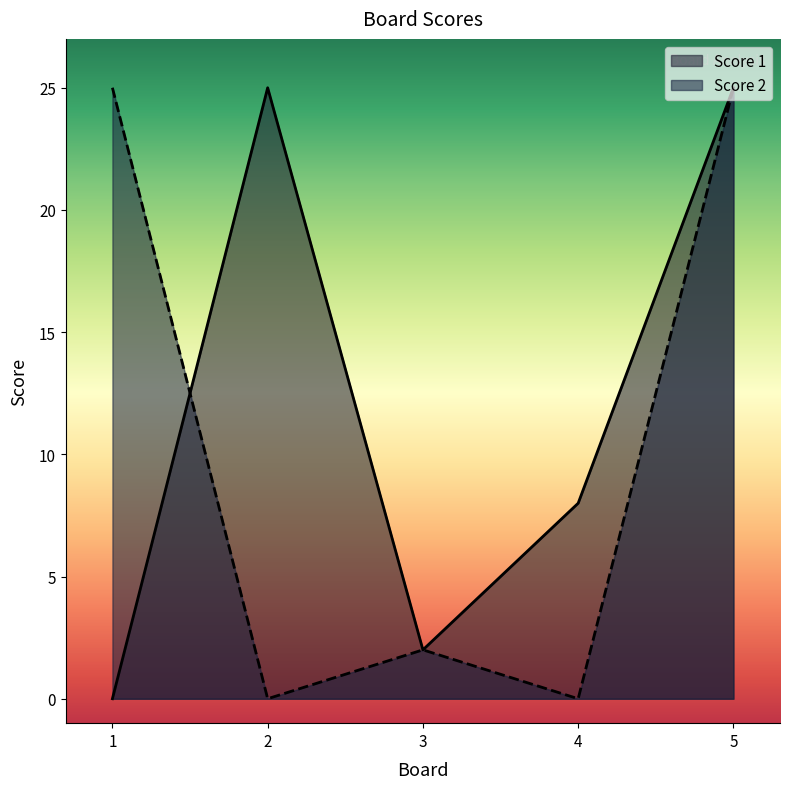

Where is the first local maximum for Score 1?

2